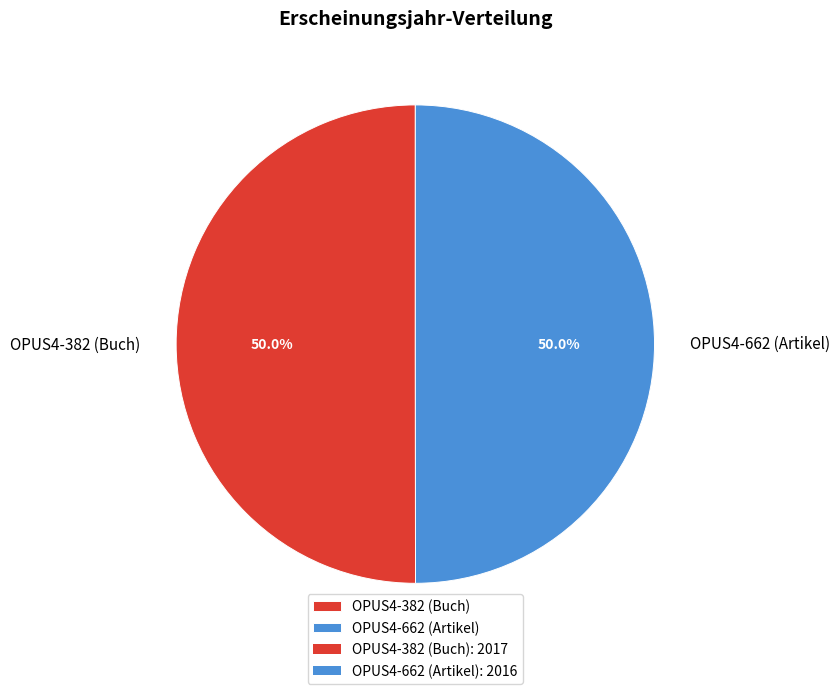

Count the number of slices in the pie.

2